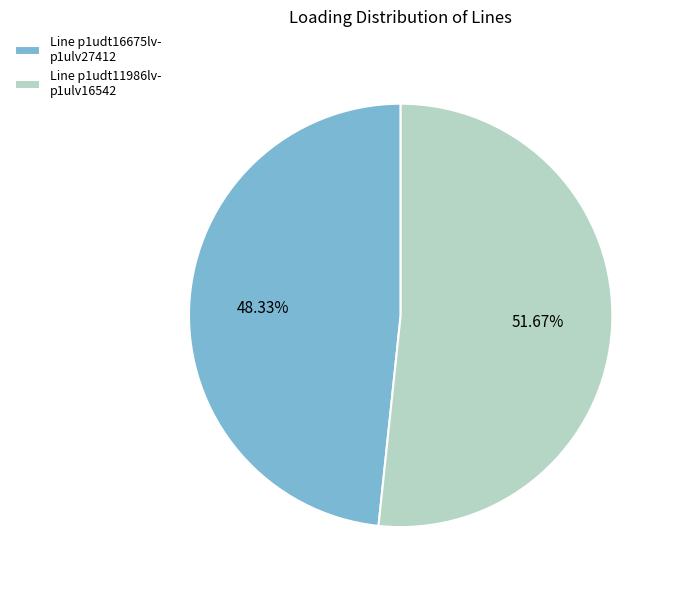

How many slices are in this pie chart?

2